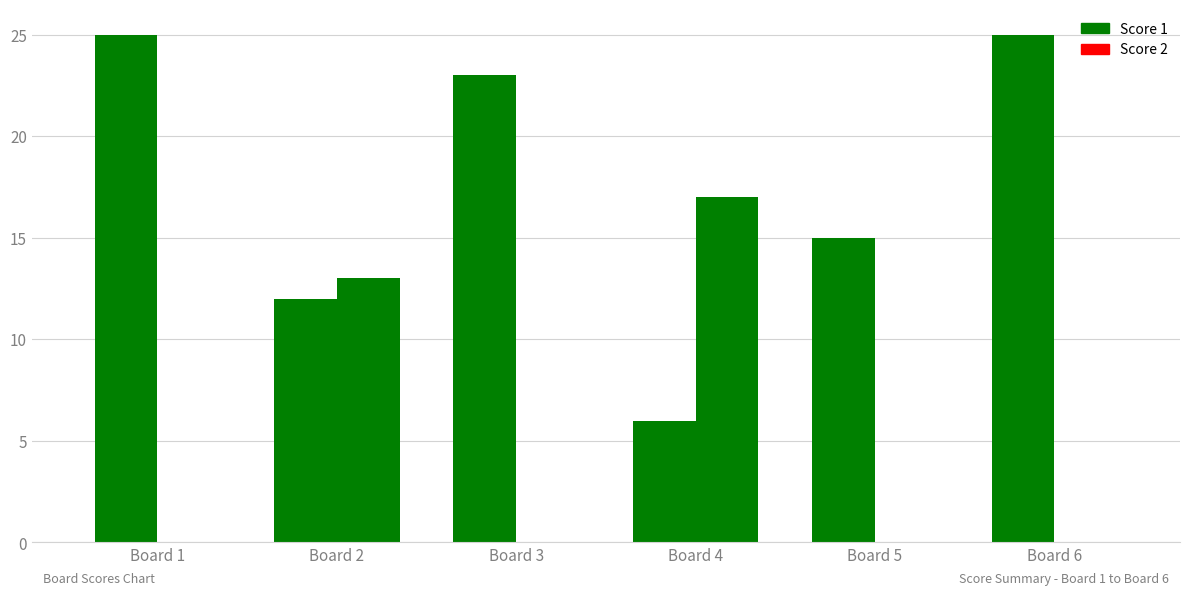

Which category has the lowest value in the Score 1 series?

Board 4